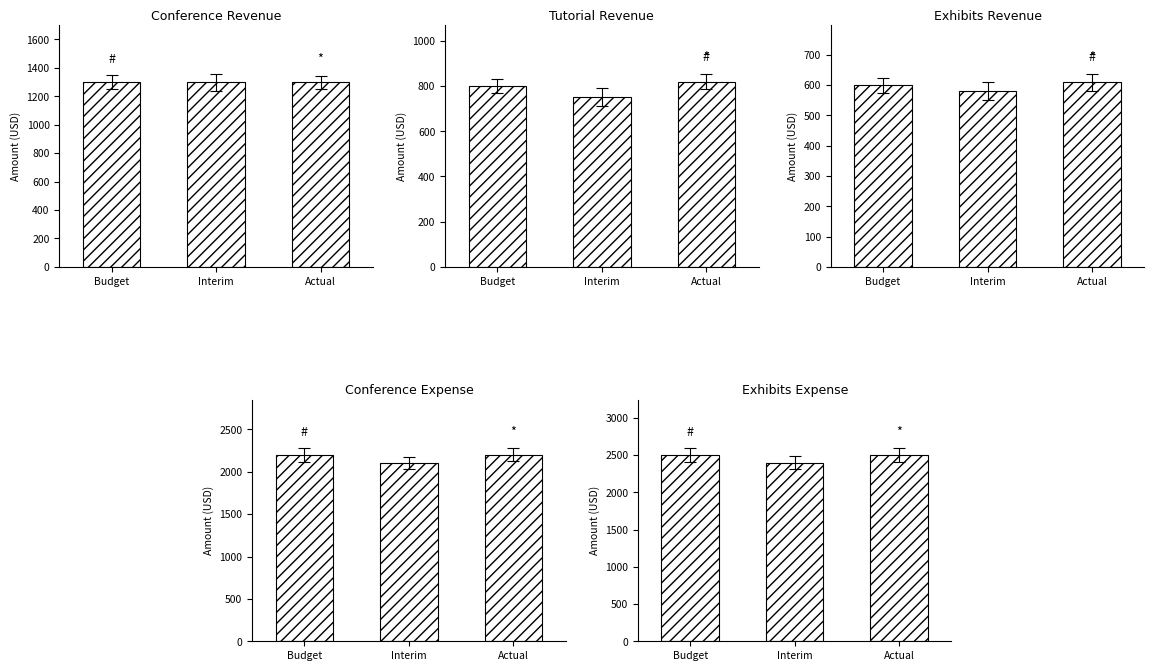

Read the Conference Revenue value at Interim.

1300